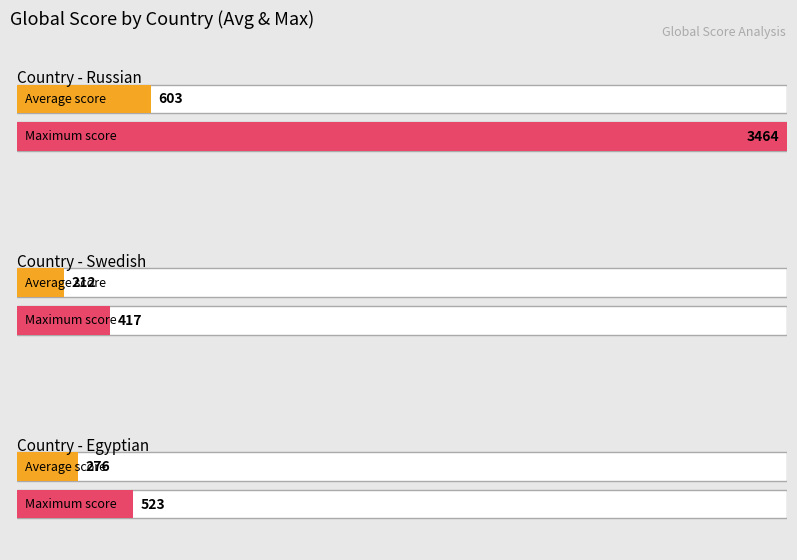

The value of Global Rank at 10 is 483. True or false?

False